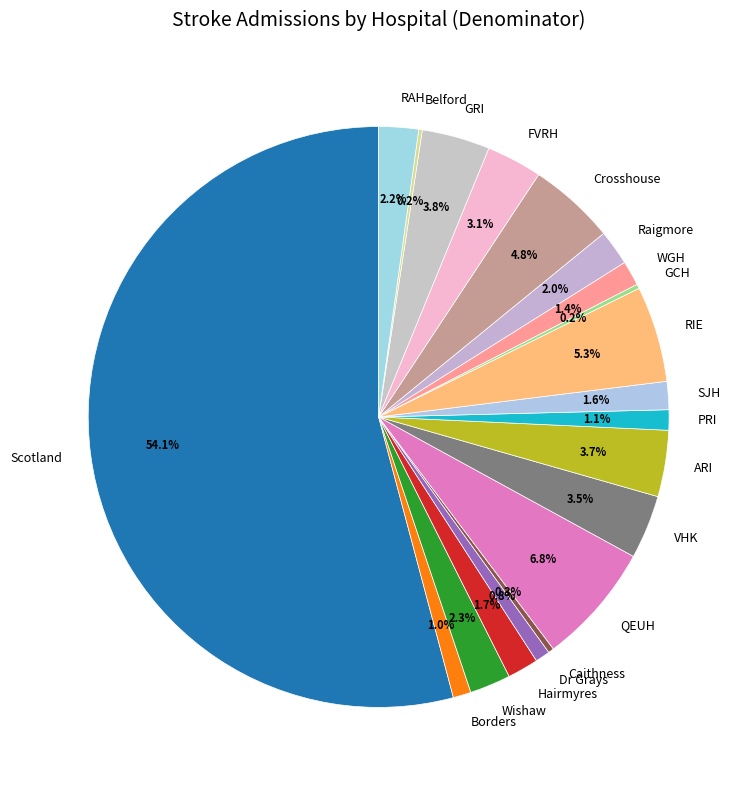

What portion of the pie excludes SJH?

98.4%